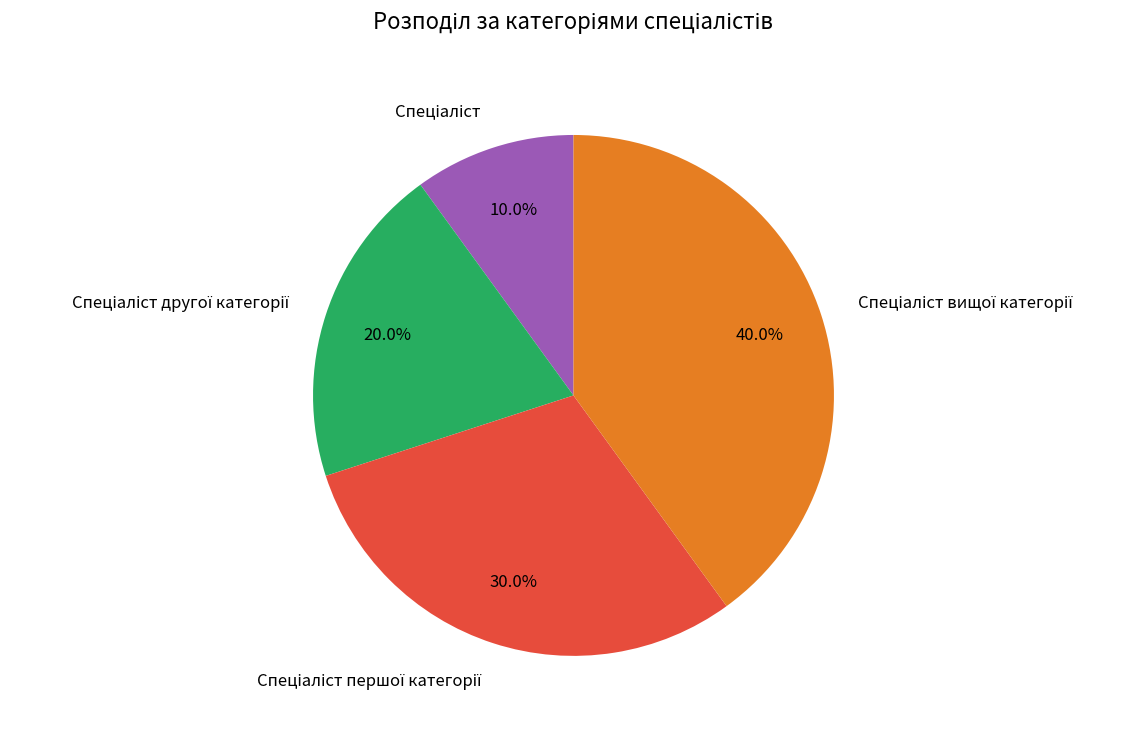

To the nearest percent, what is the average slice percentage?

25%